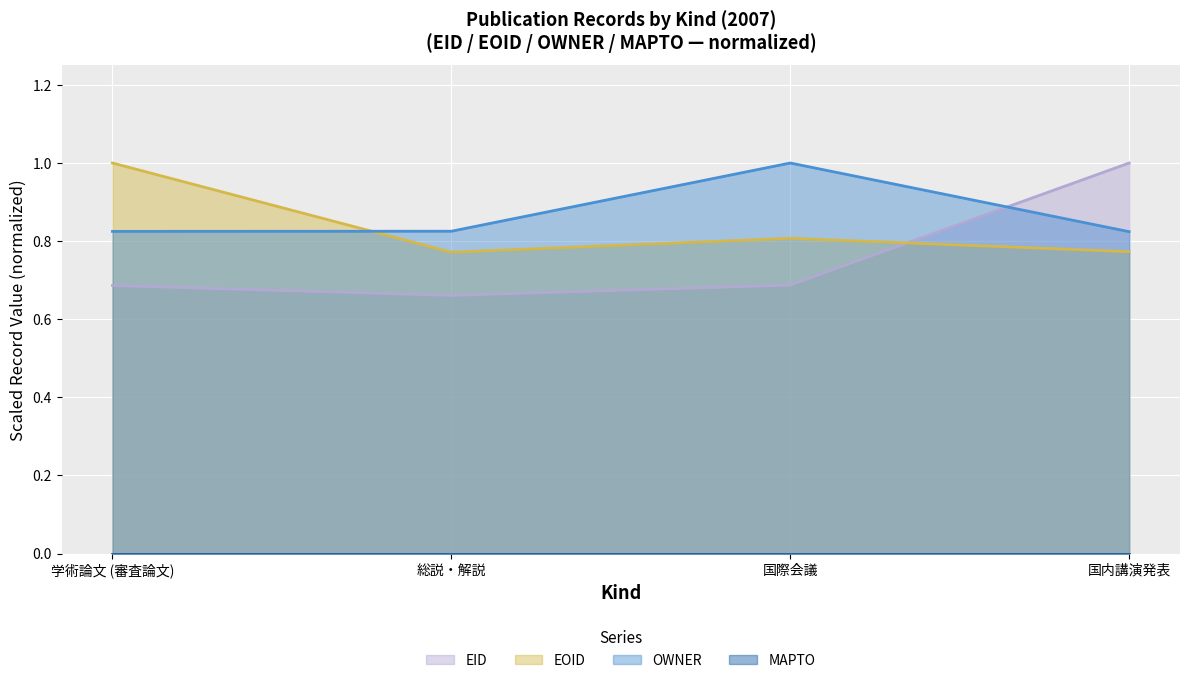

Where is OWNER nearest to the value 0?

国内講演発表